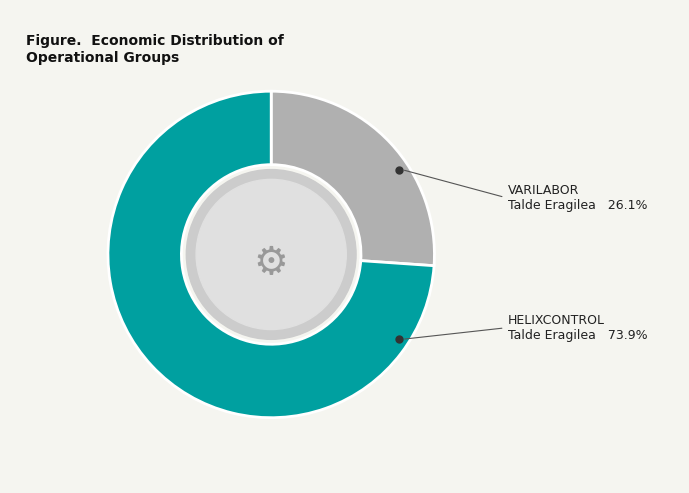

Does any single category account for the majority?

Yes